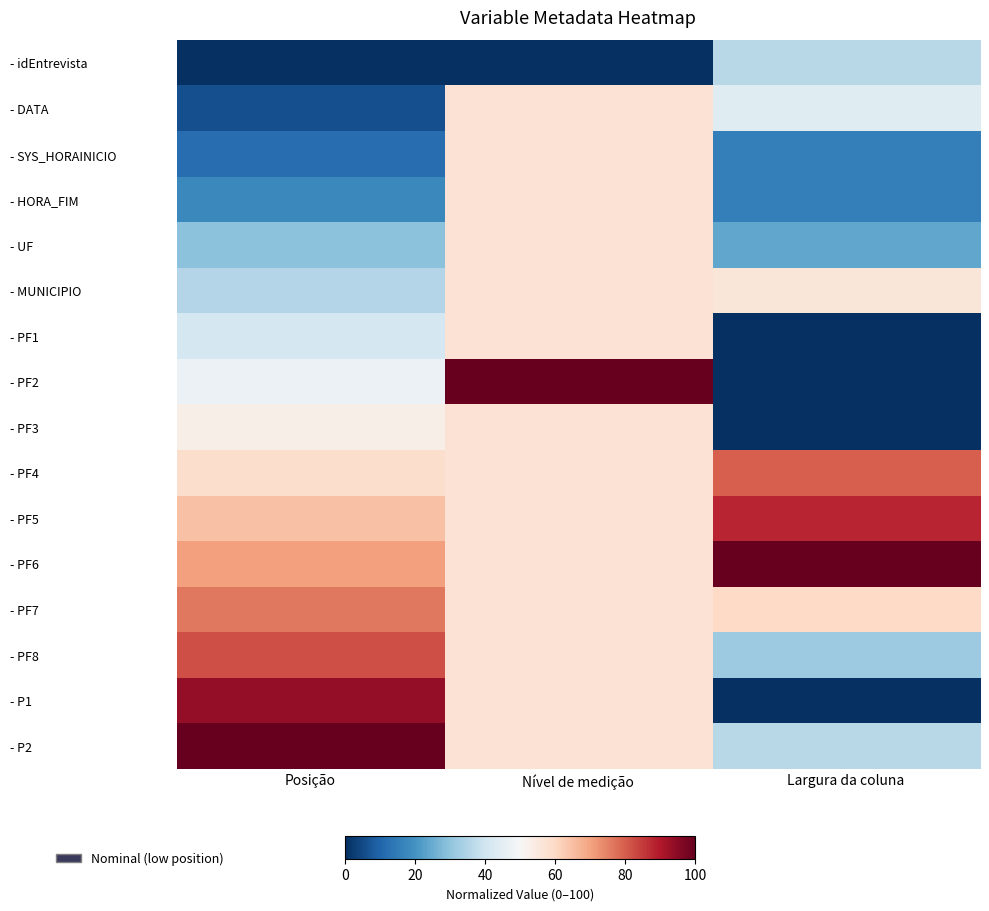

At which category is the sum across all series the highest?

Nível de medição